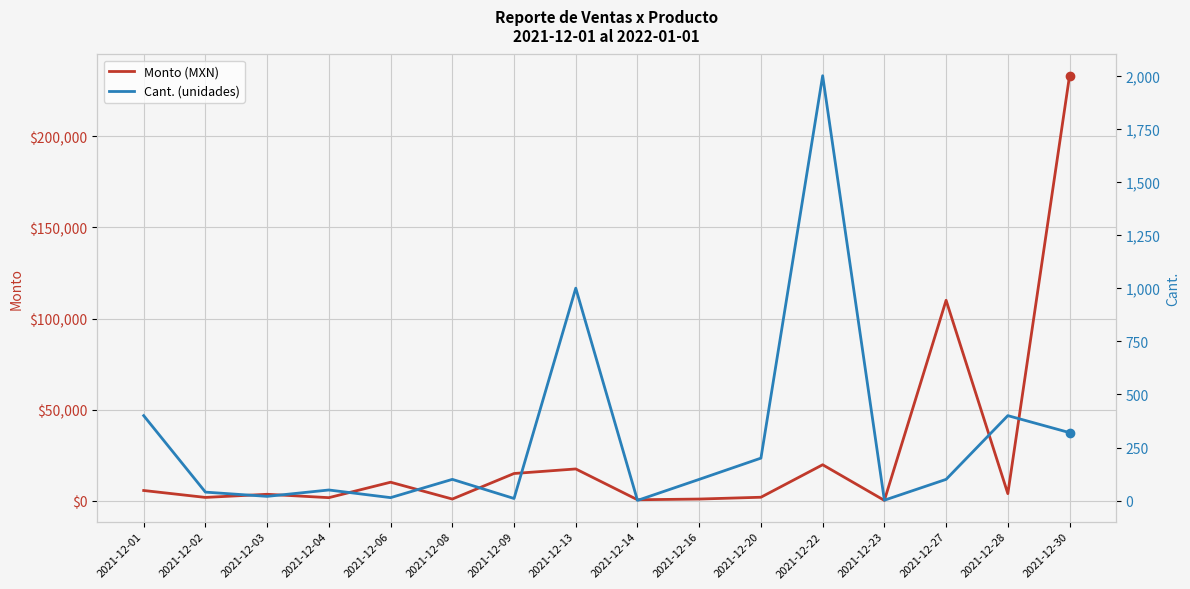

Where does the Cant. (unidades) series first go above 100?

2021-12-01